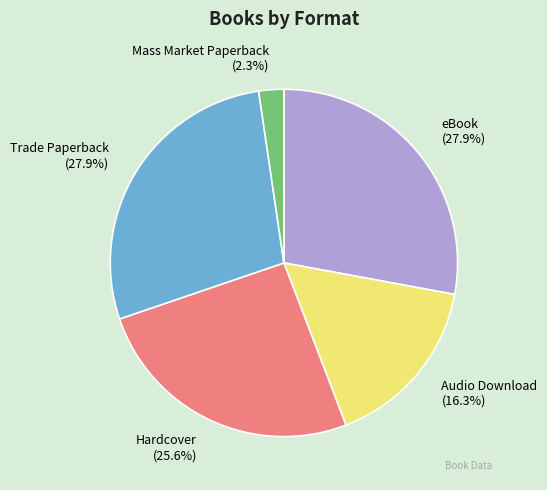

Between Hardcover and eBook, which is larger?

eBook